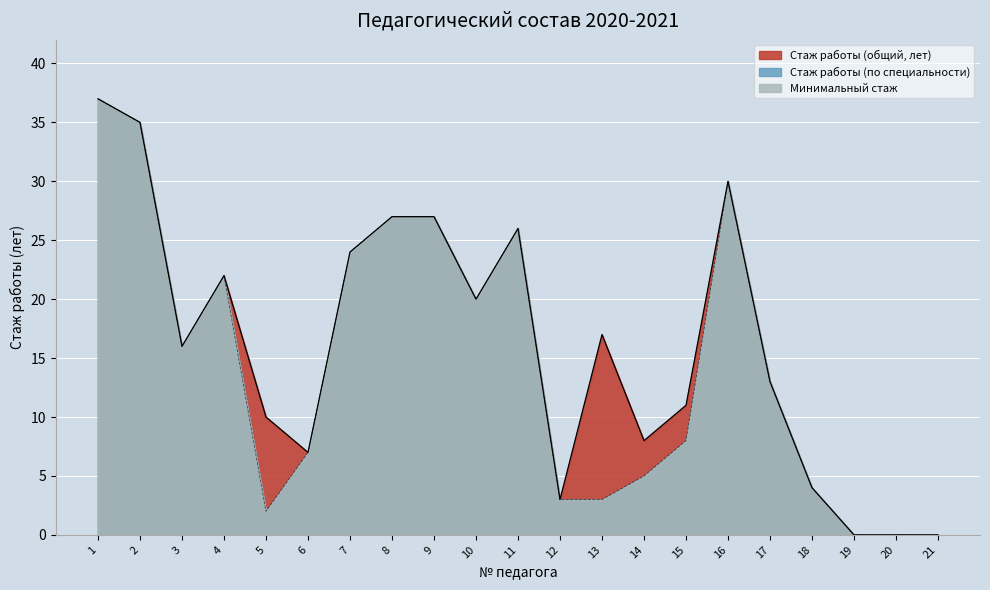

How many values in the Стаж работы (по специальности) series exceed 13?

10